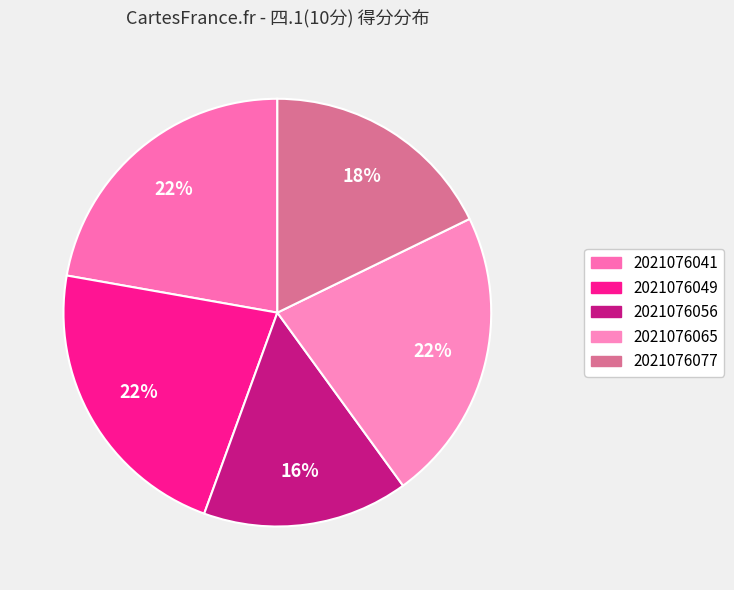

Is it true that 2021076065 is 12% of the pie?

False